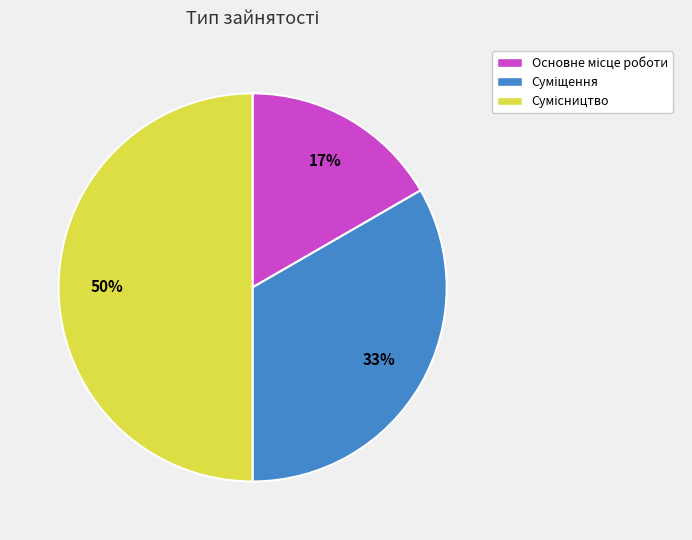

To the nearest percent, what is the difference between the largest and smallest slice percentages?

33%